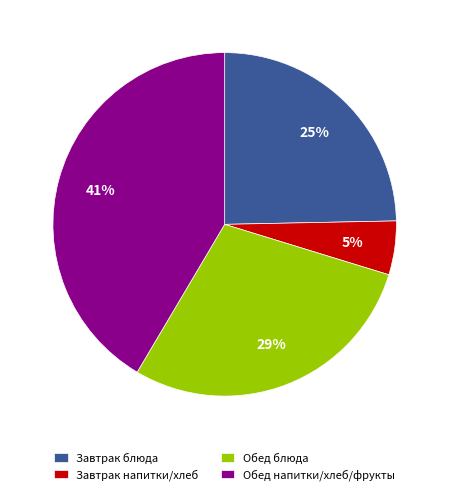

Which has a higher value, Обед напитки/хлеб/фрукты or Обед блюда?

Обед напитки/хлеб/фрукты